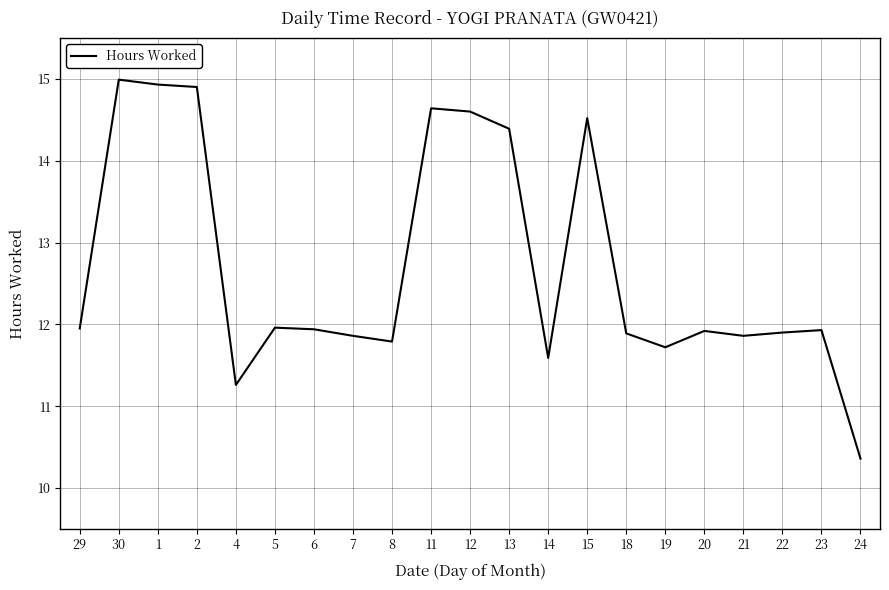

What position from the right is 13?

10